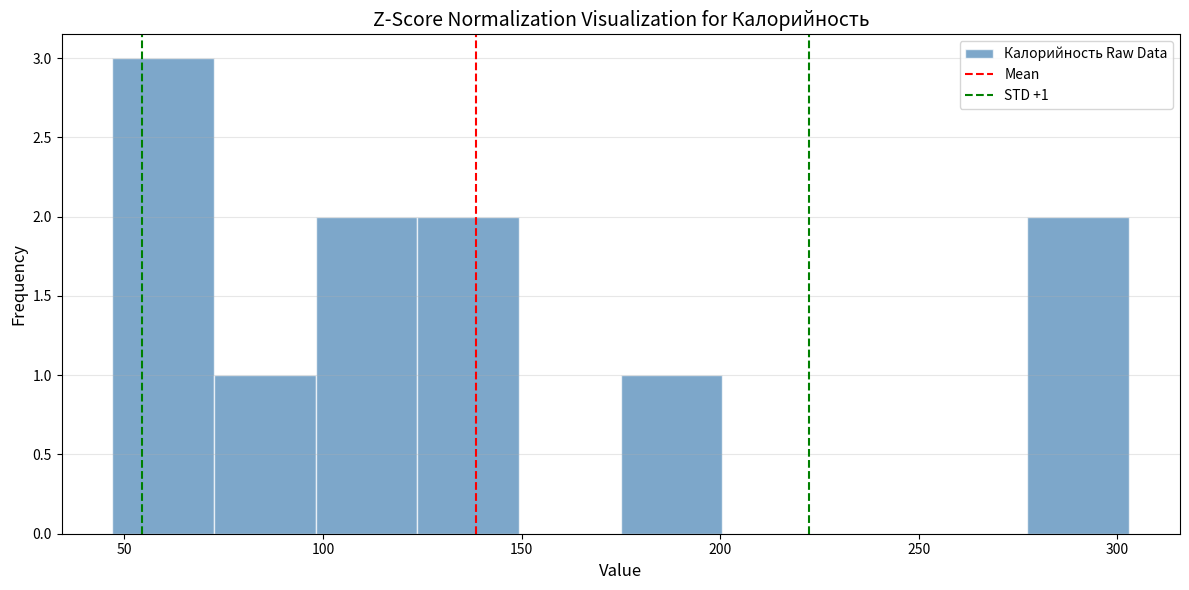

Over which range of the x-axis is the bar tallest?

45 to 75